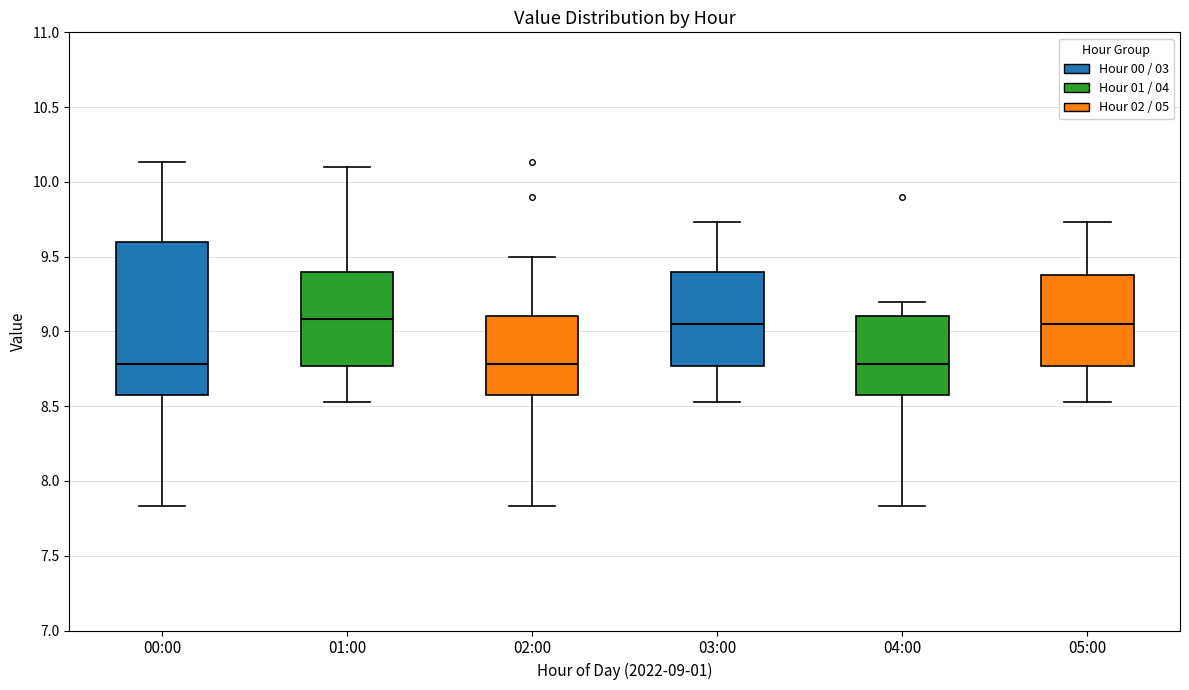

Comparing the boxes themselves (not the whiskers), which one is the tallest?

00:00